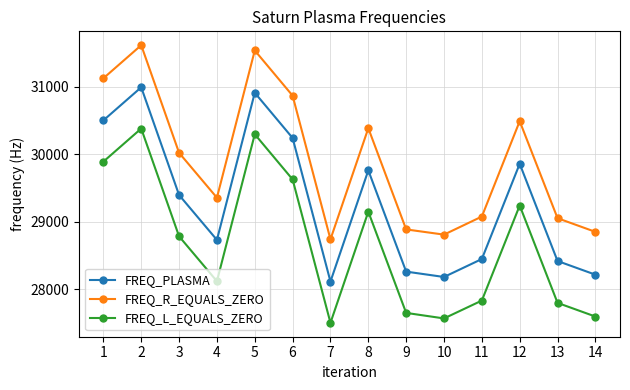

How many series are shown in this chart?

3